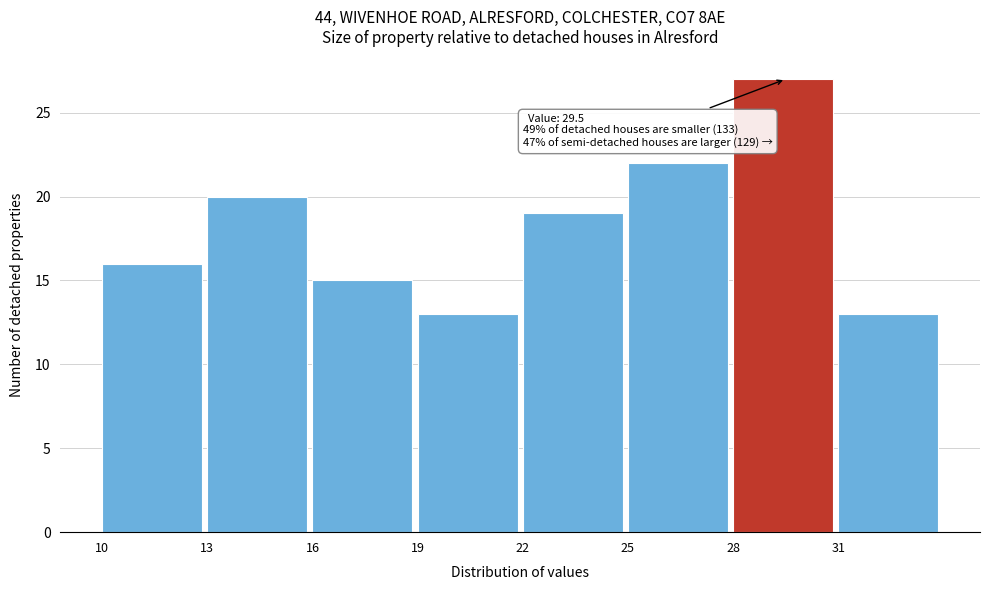

Which range on the x-axis has the tallest bar?

28 to 31